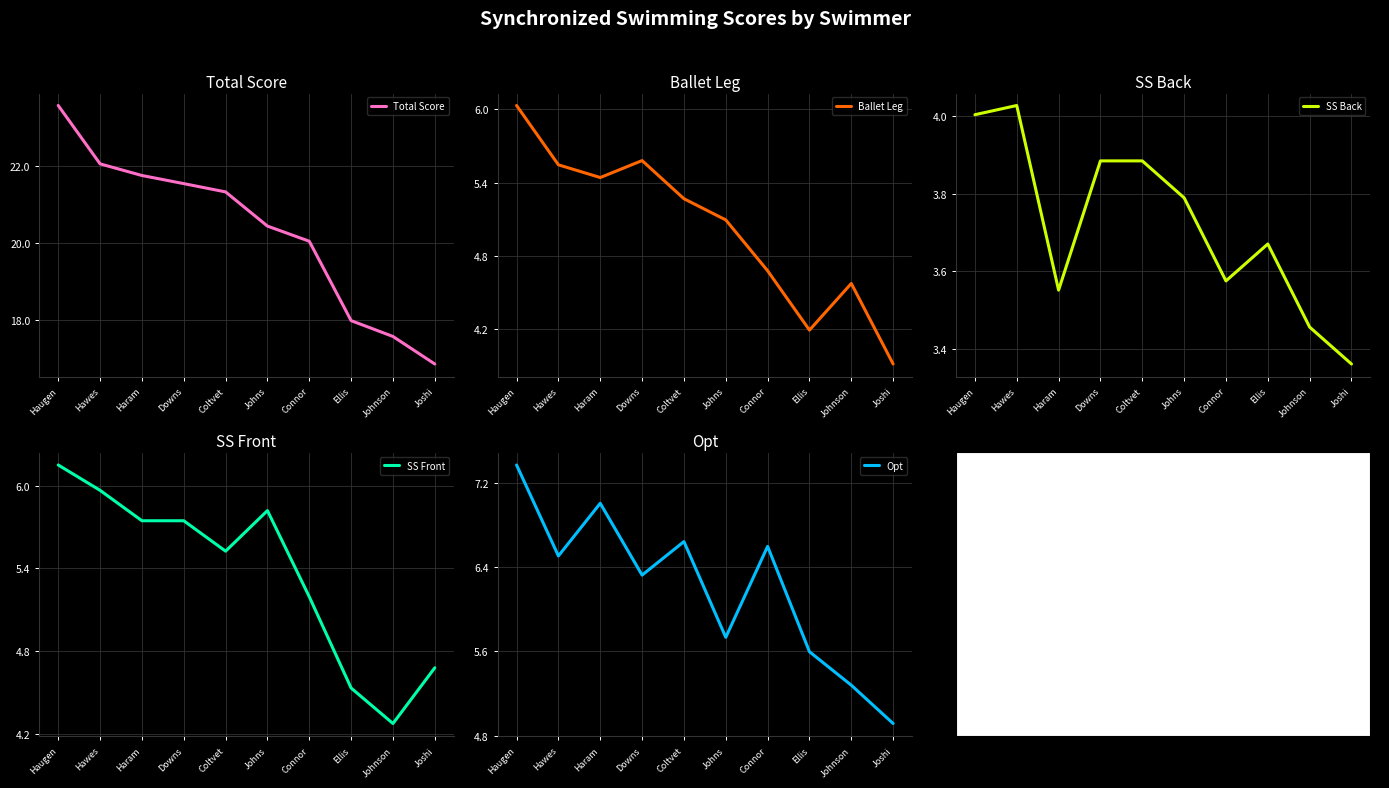

How many lines are shown in the chart?

5